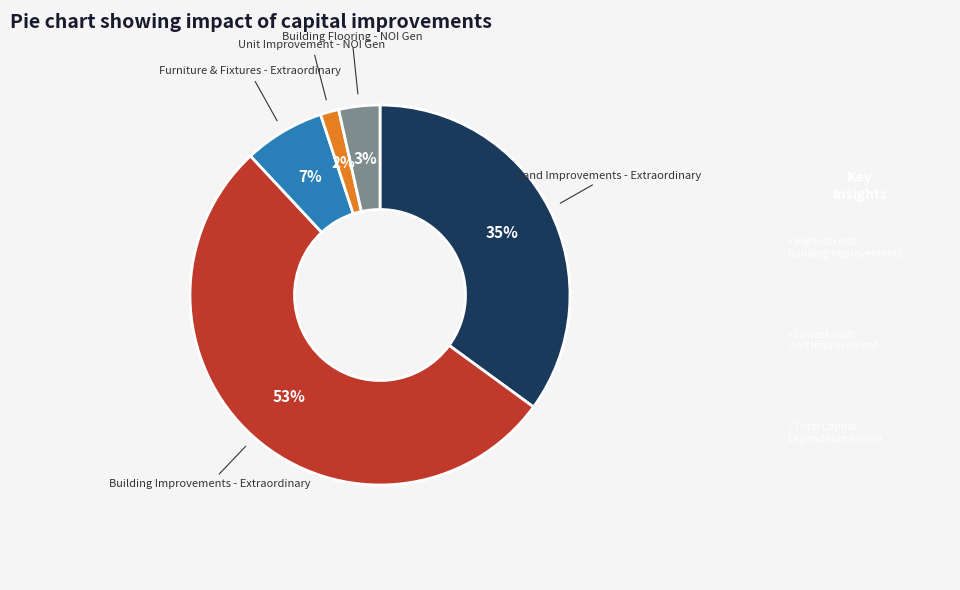

Is the sum of Building Improvements - Extraordinary and Furniture & Fixtures - Extraordinary greater than half?

Yes